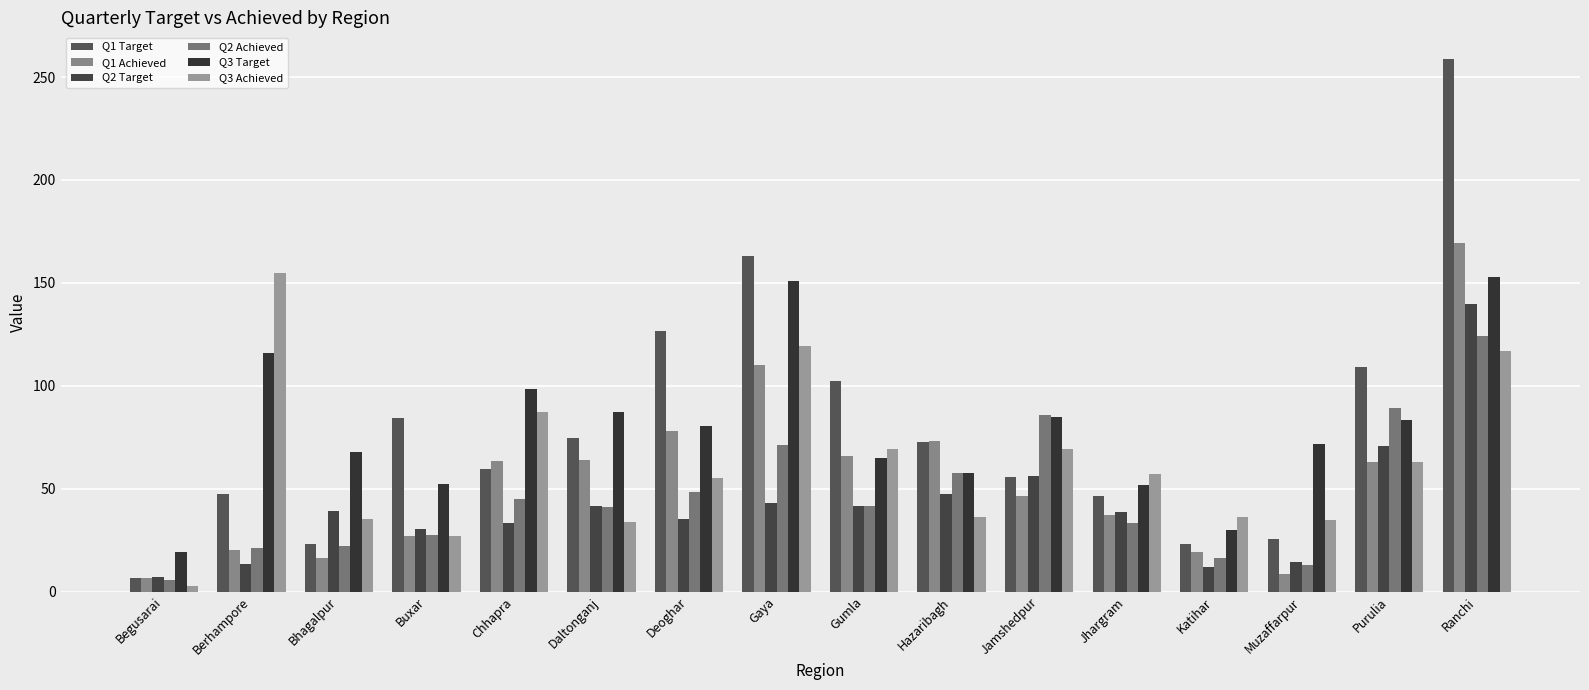

What is the difference between the Q1 Target values at Deoghar and Berhampore?

79.4